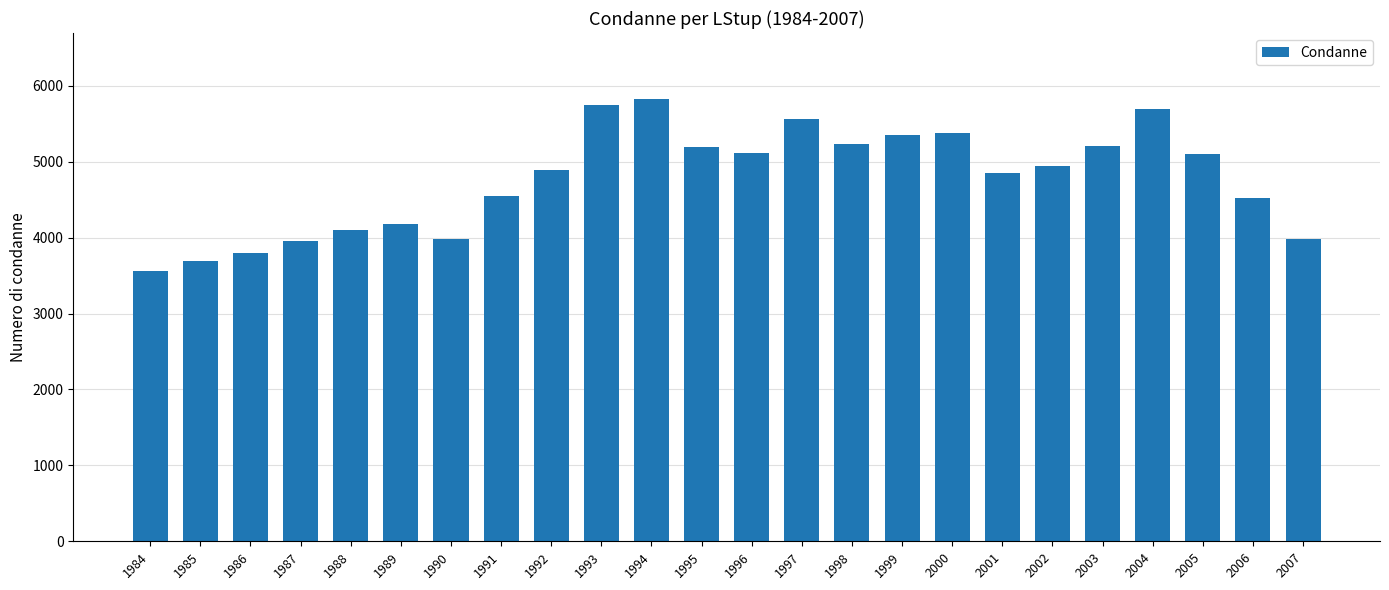

Which category has the lowest value across all series?

1984